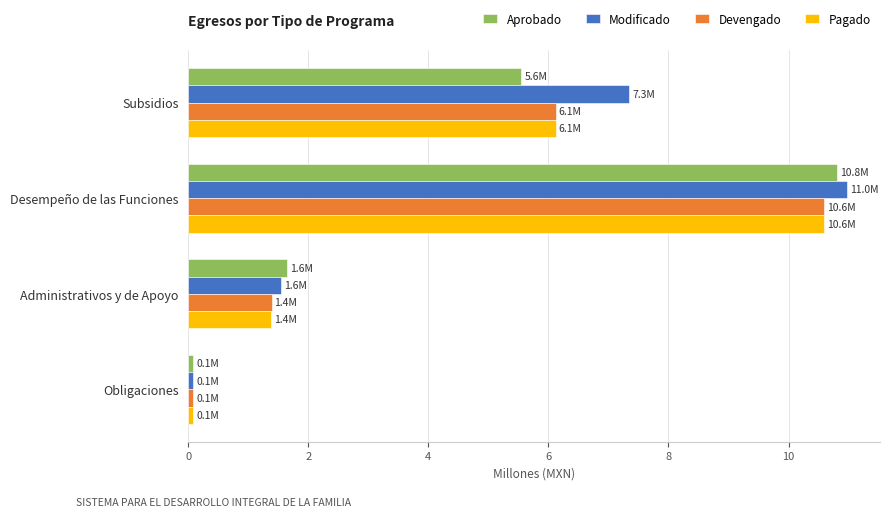

Is the value of Devengado at Administrativos y de Apoyo greater than the value of Aprobado at Subsidios?

No